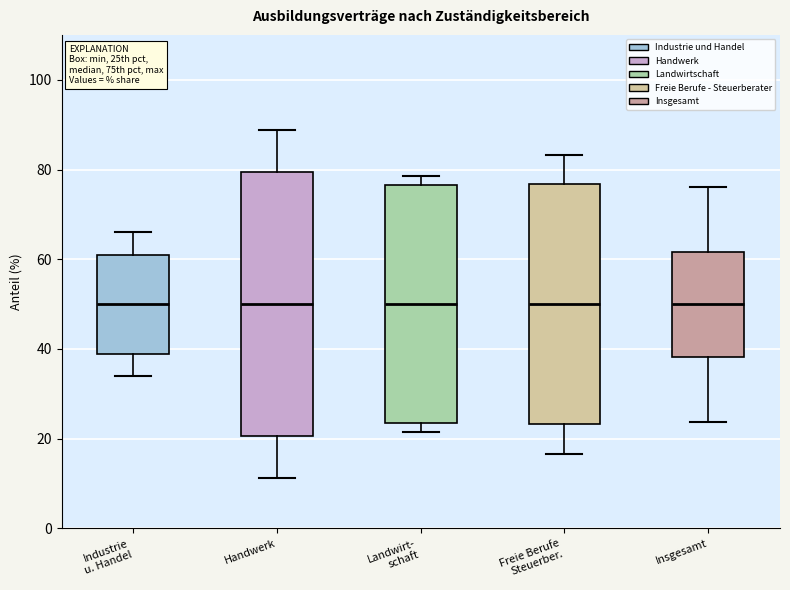

Reading left to right, transcribe this box plot: for each box, give where its median line is, the range the box spans, and where its two whiskers end, as read against the y-axis. The values are not printed on the chart, so give them approximately, as read against the axis.

Industrie u. Handel: median 50, box 38 to 62, whiskers 34 to 66
Handwerk: median 50, box 20 to 80, whiskers 12 to 88
Landwirt- schaft: median 50, box 24 to 76, whiskers 22 to 78
Freie Berufe Steuerber.: median 50, box 24 to 76, whiskers 16 to 84
Insgesamt: median 50, box 38 to 62, whiskers 24 to 76